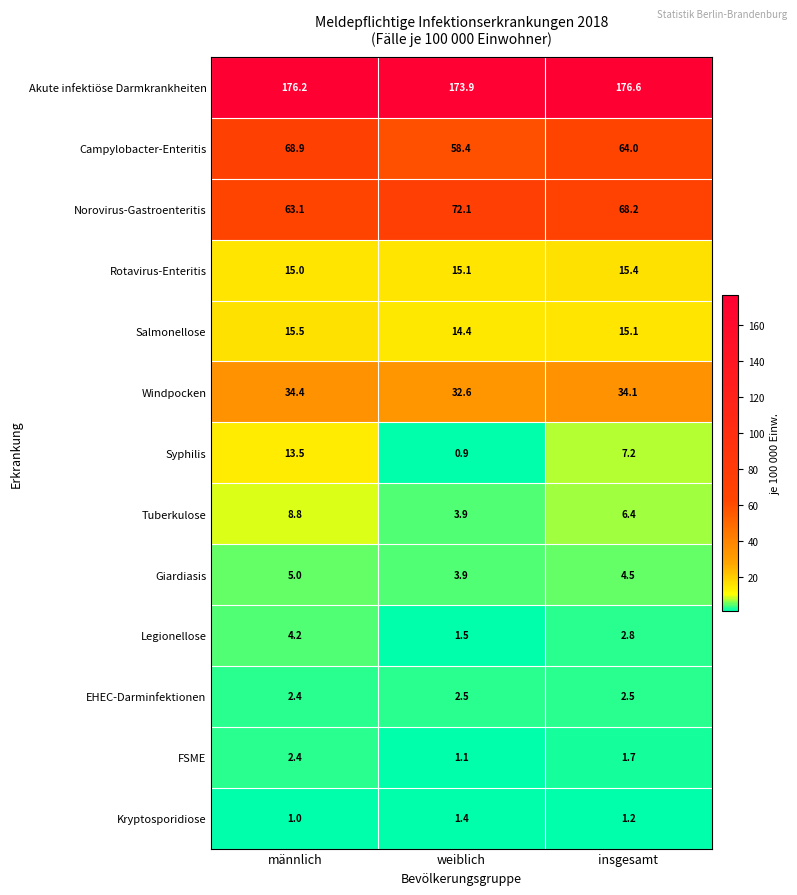

The value of Norovirus-Gastroenteritis at männlich is 63.1. True or false?

True